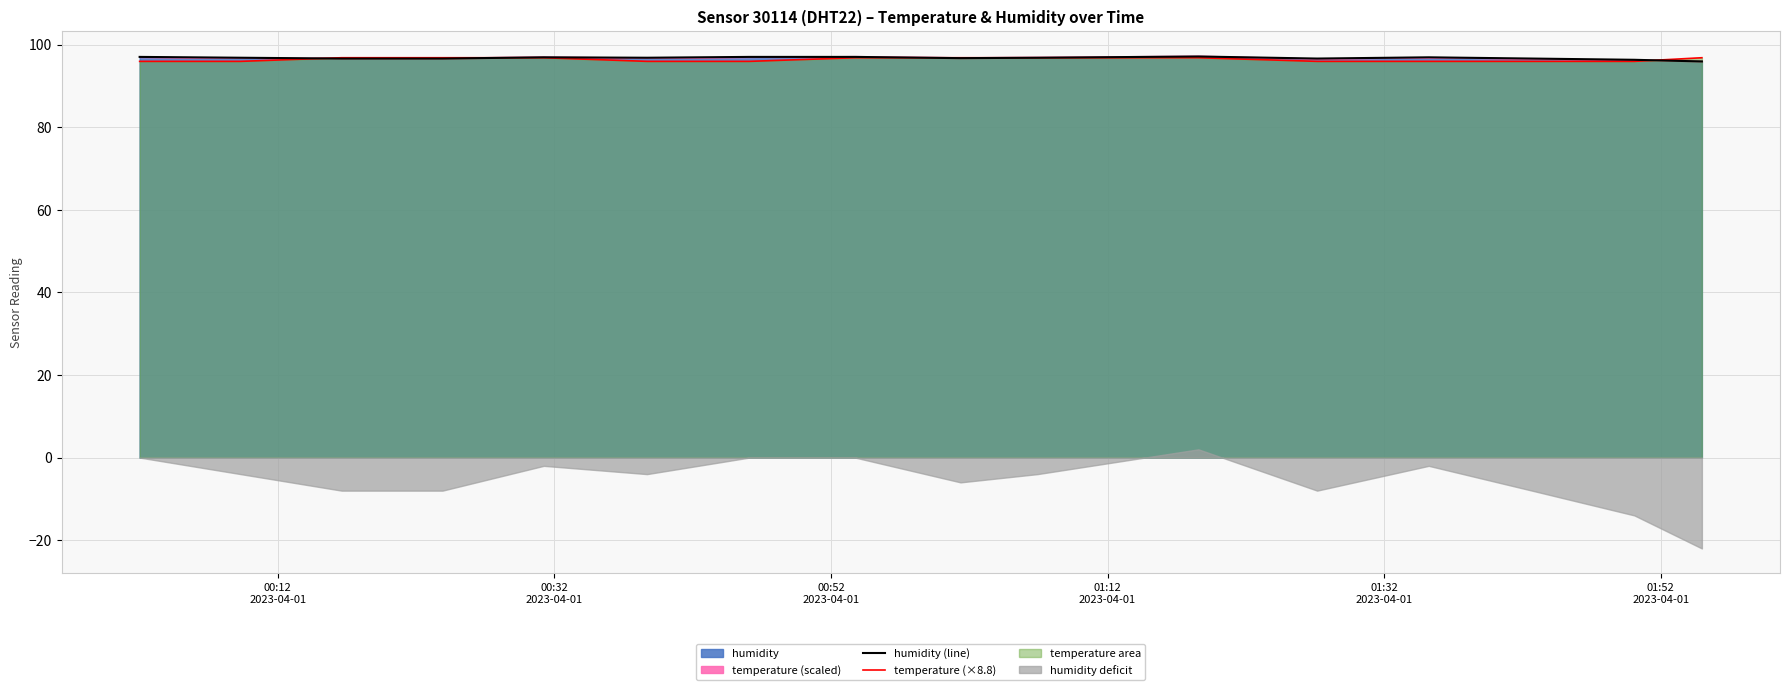

What is the total value across all series at 00:52
2023-04-01?

193.4